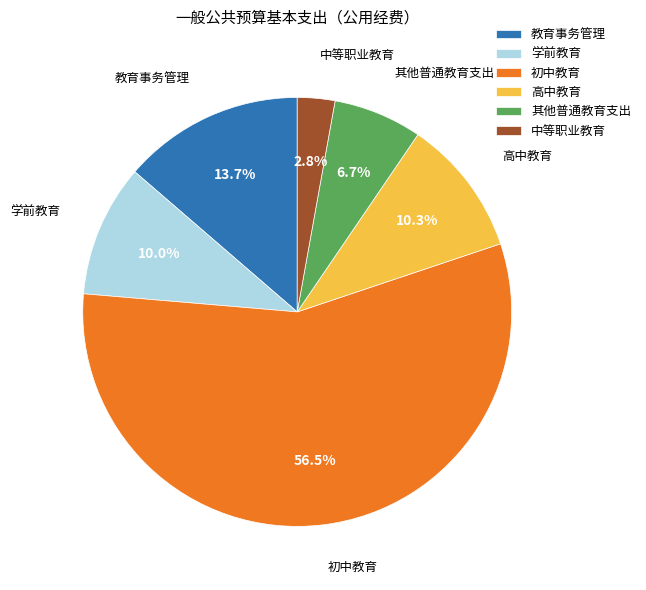

How many segments does this pie chart have?

6